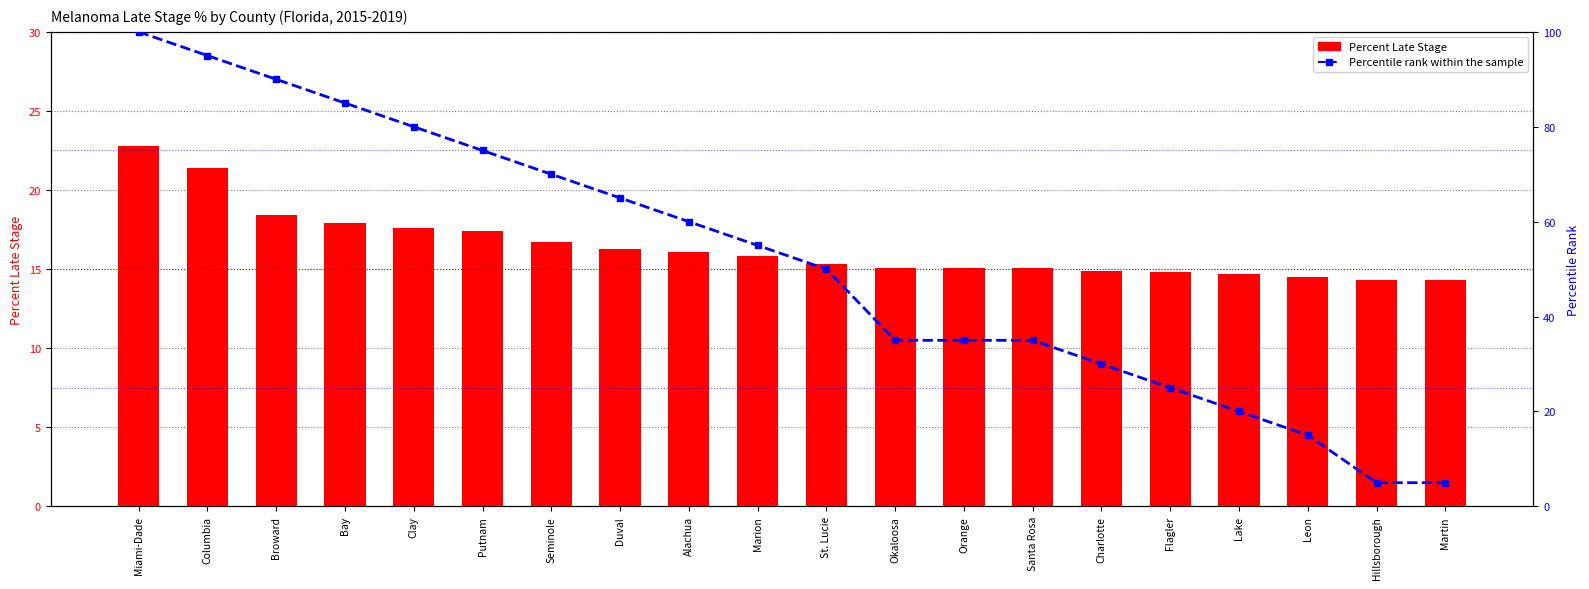

What is the difference between the maximum and second lowest values in the Percentile rank within the sample series?

95.0